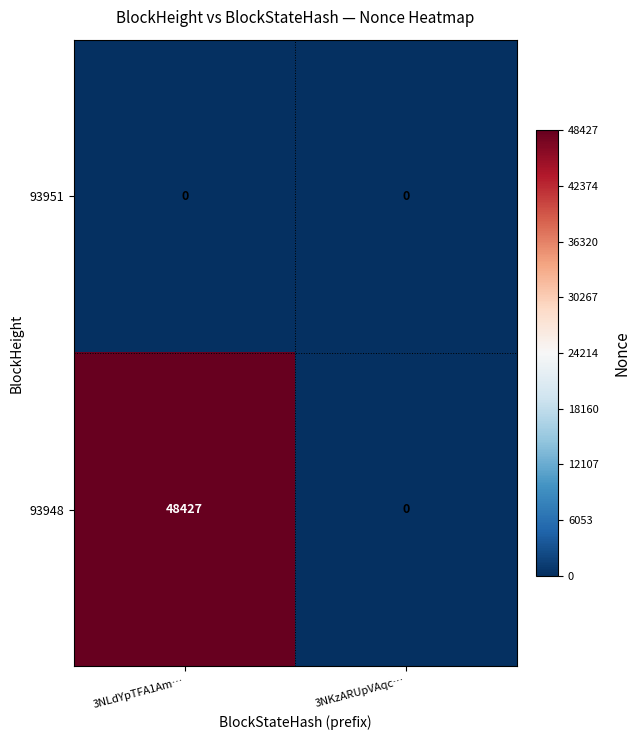

What is the average value of the 93948 series?

24214